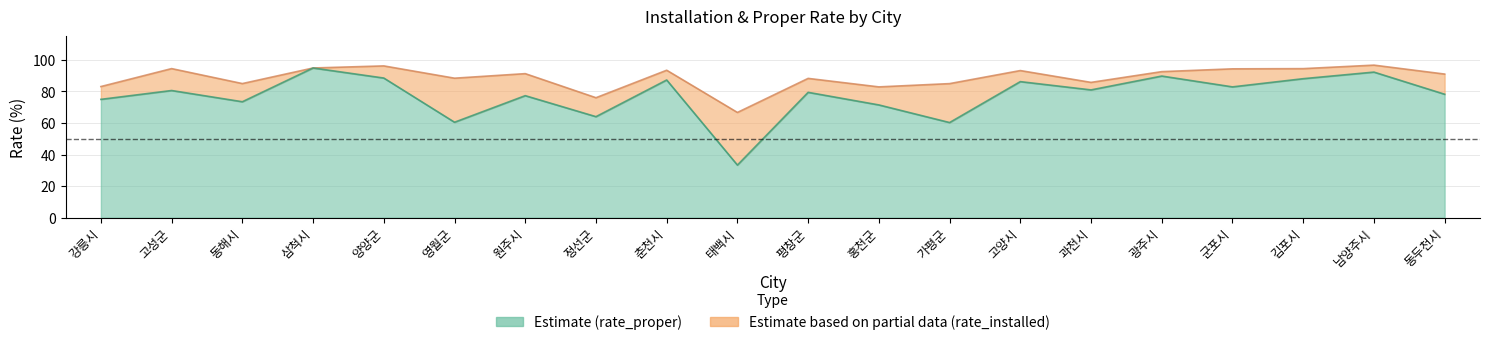

At which category does rate_proper reach its first local valley?

동해시